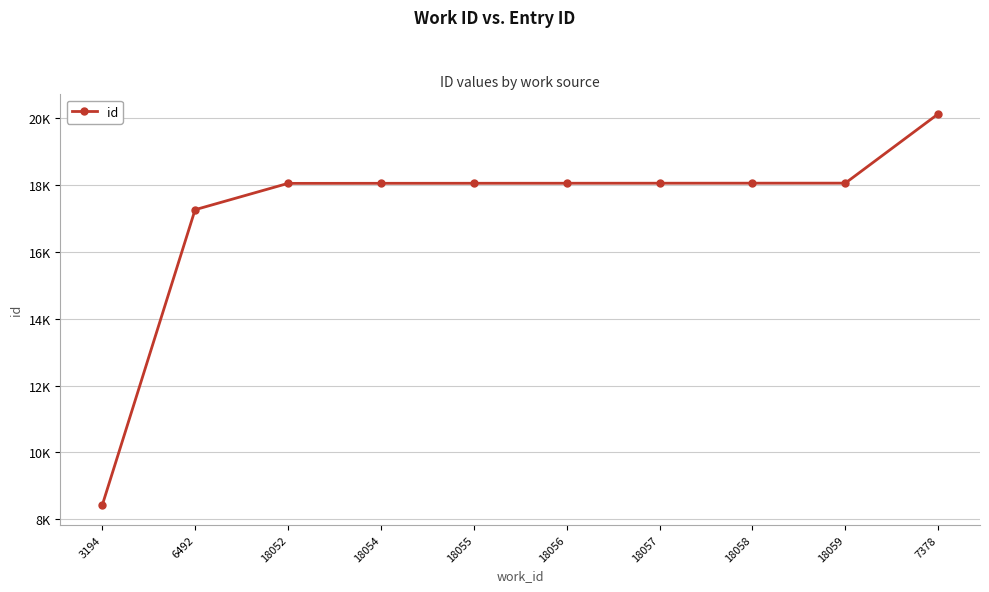

How many data points are less than 18056?

5